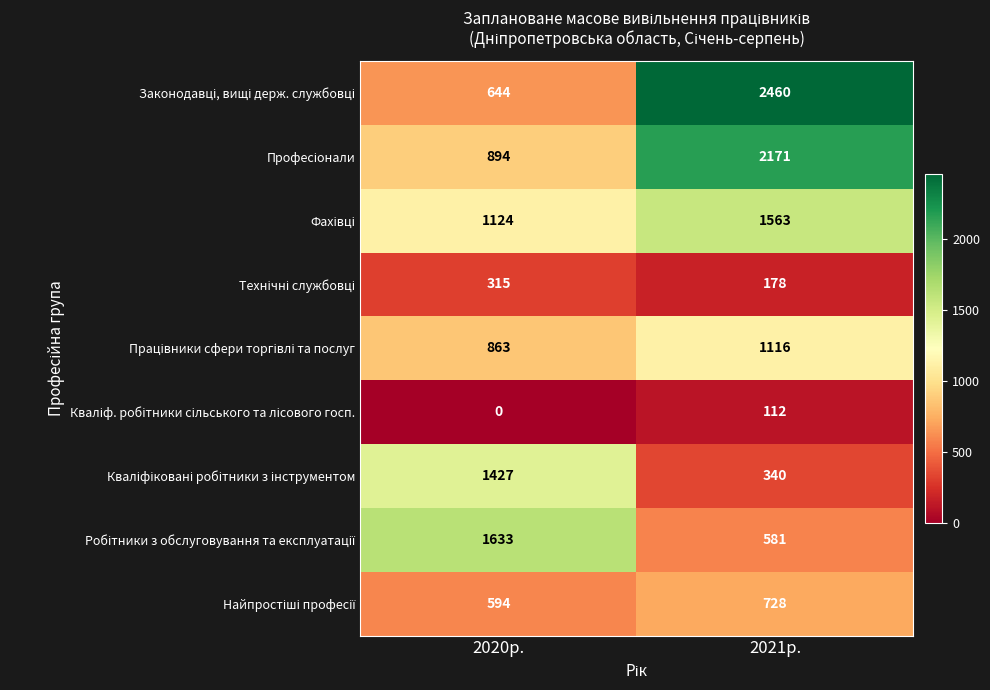

Which label corresponds to the largest value in the chart?

2021р.